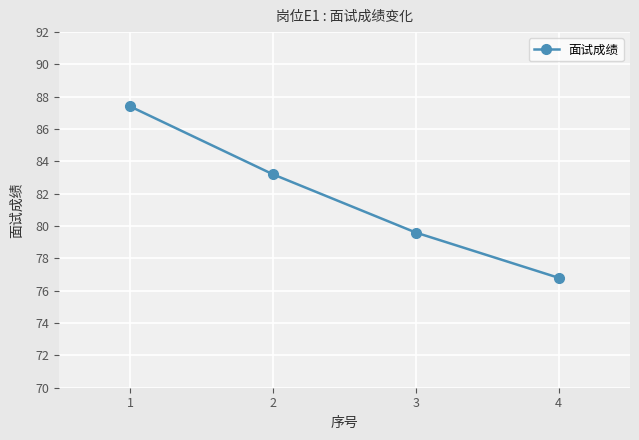

What is the minimum value shown in the chart?

76.8